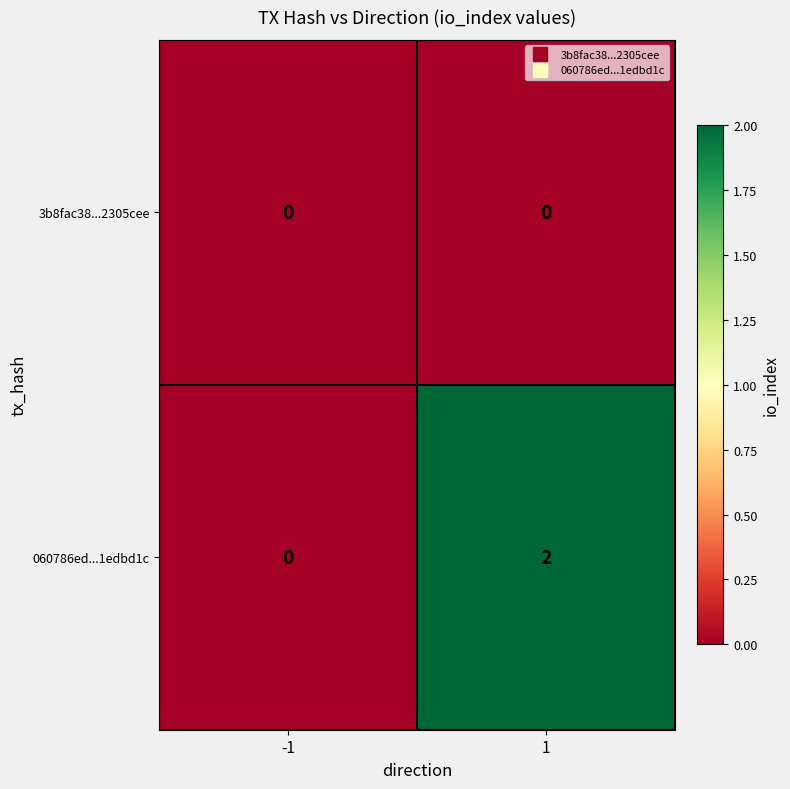

Which series has the largest total across all categories?

060786ed...1edbd1c